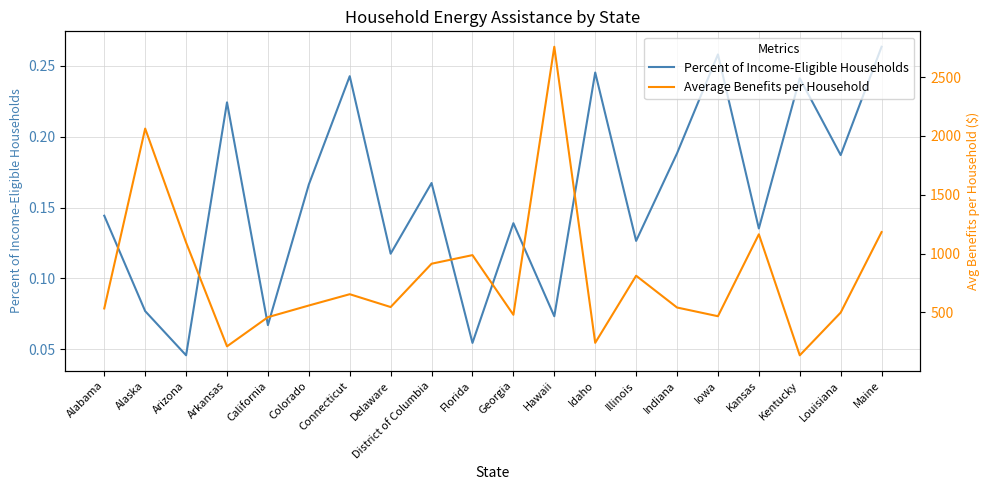

True or false: Average Benefits per Household and Percent of Income-Eligible Households cross at least once.

False